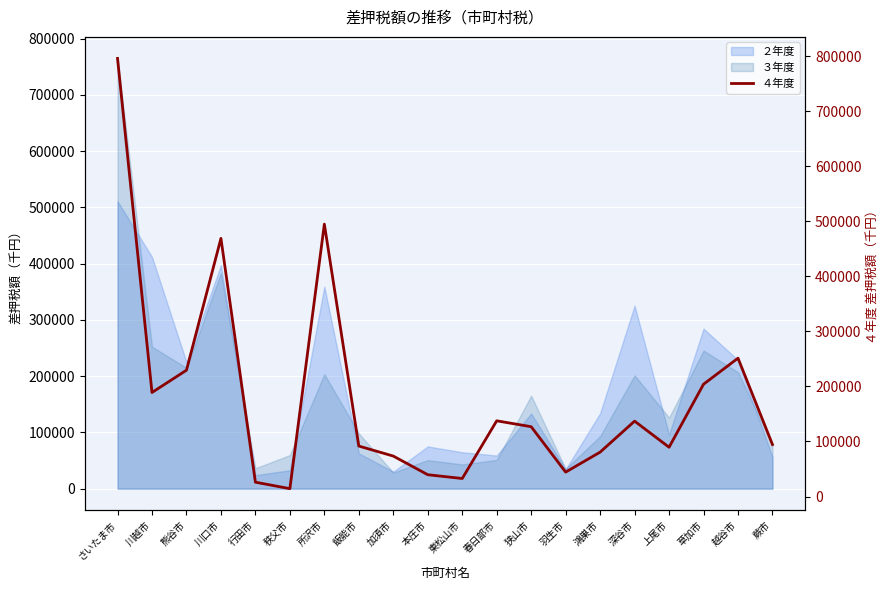

How many values are below 126894?

10